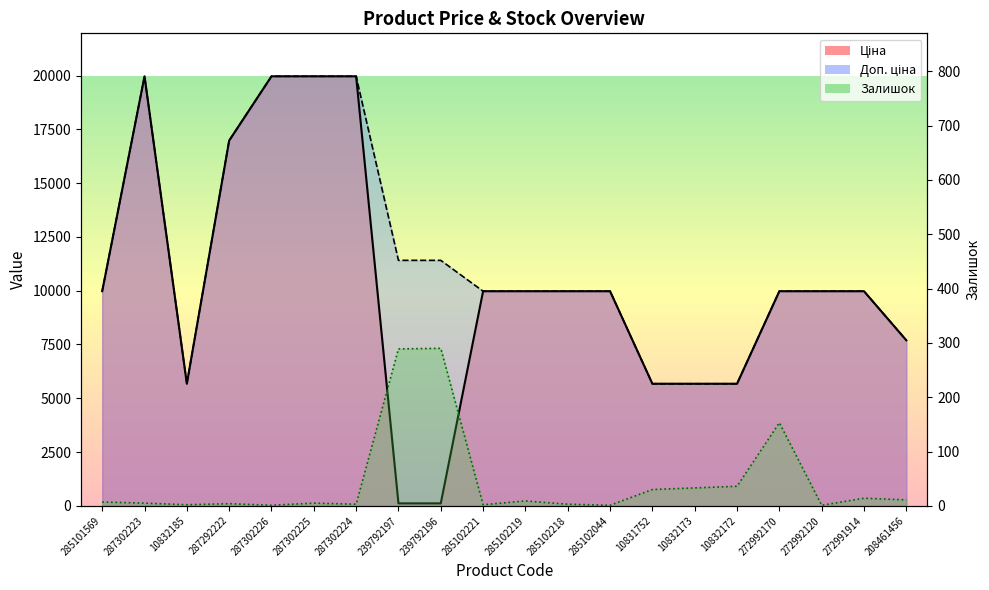

What are all the series names shown in the legend?

Ціна, Доп. ціна, Залишок